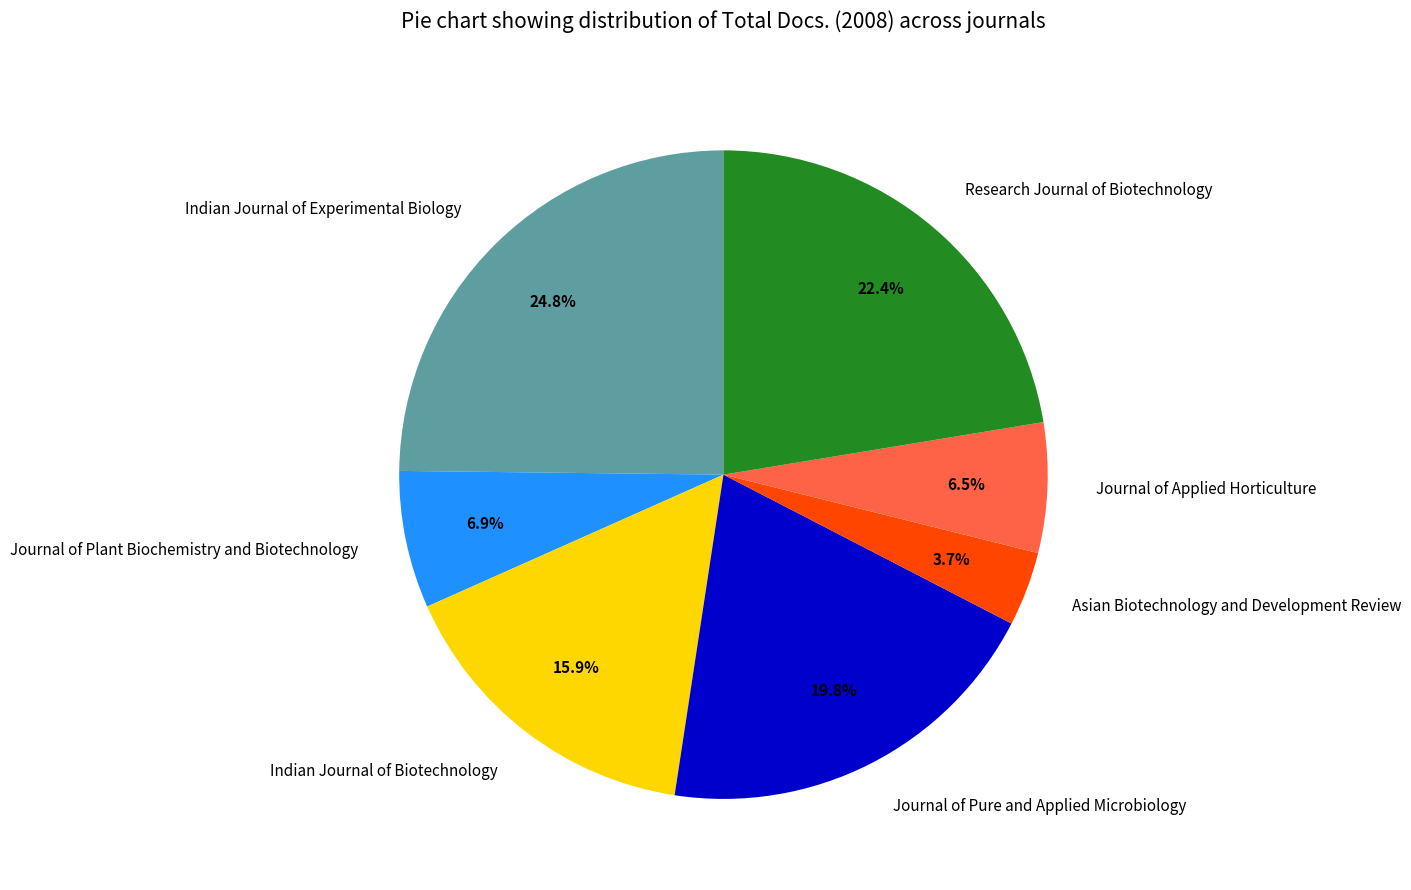

Which has a higher value, Indian Journal of Experimental Biology or Journal of Applied Horticulture?

Indian Journal of Experimental Biology